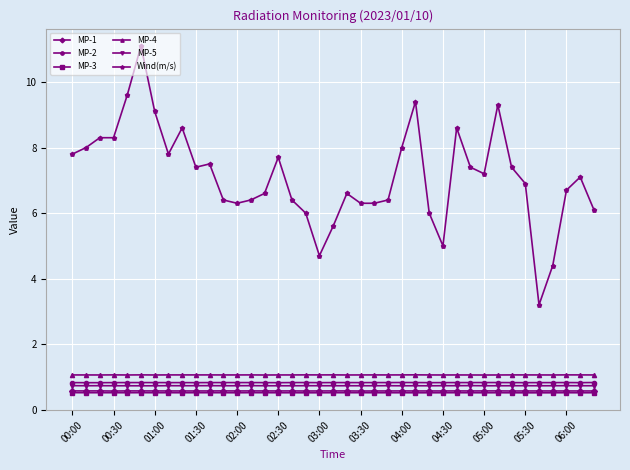

What are all the series names shown in the legend?

MP-1, MP-2, MP-3, MP-4, MP-5, Wind(m/s)